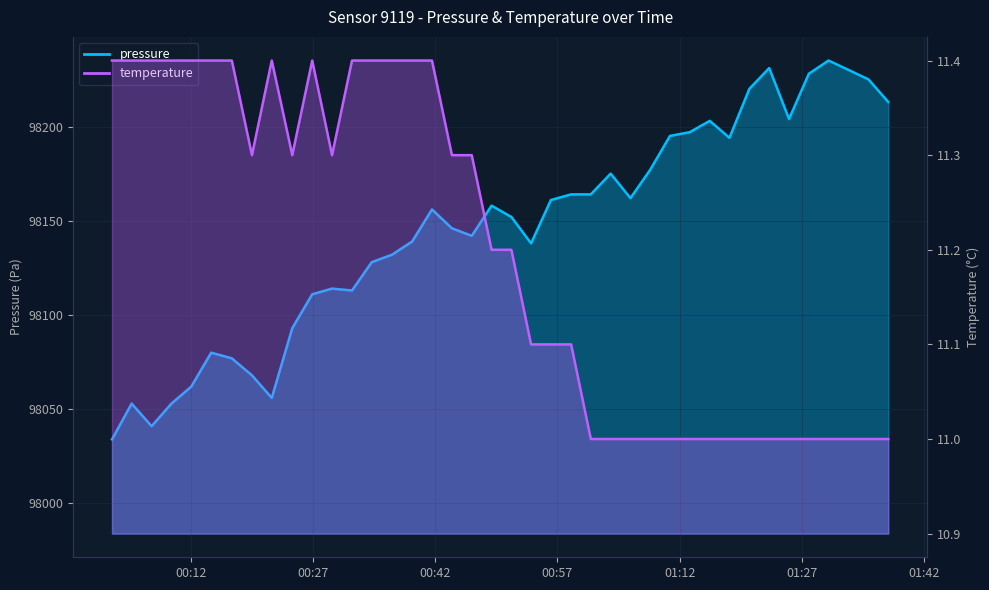

Between 2024-02-23T00:48:55 and 2024-02-23T00:41:36, which is larger?

2024-02-23T00:48:55